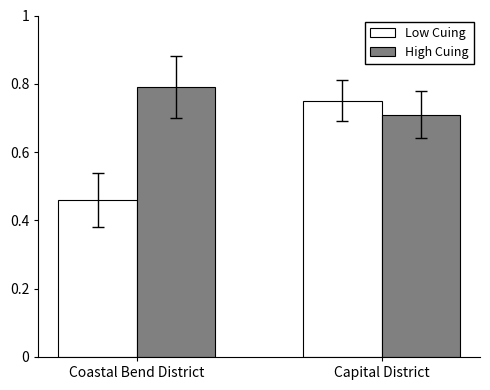

What is the sum of all Low Cuing values?

1.2